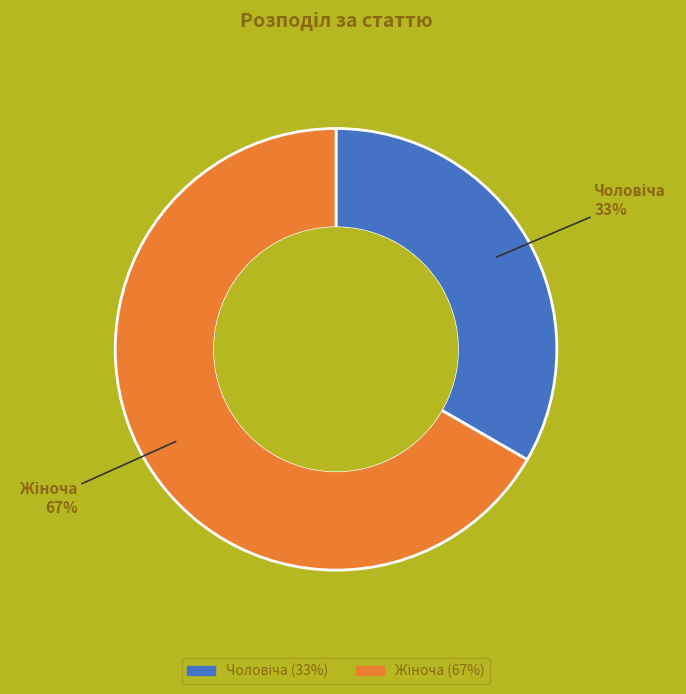

Count the number of slices in the pie.

2